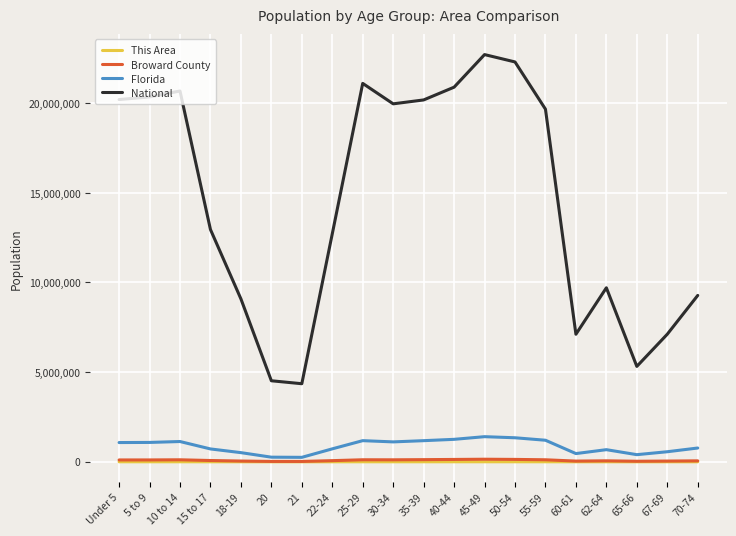

Which series has the largest range (max minus min)?

National